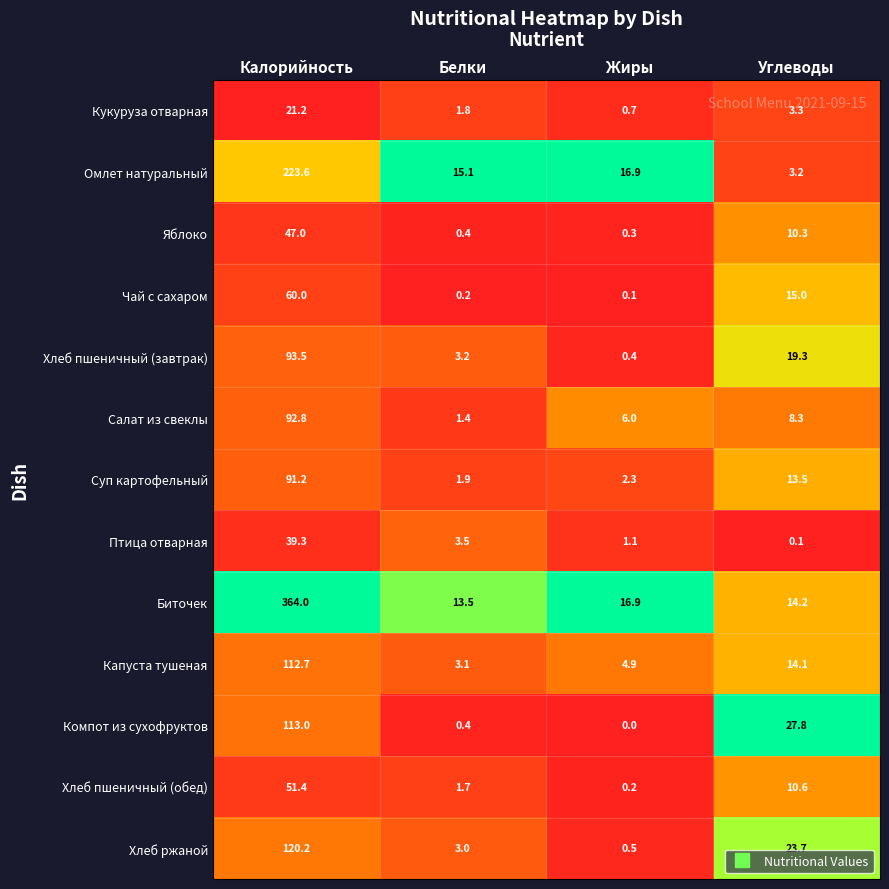

What is the minimum value for Хлеб ржаной?

0.5